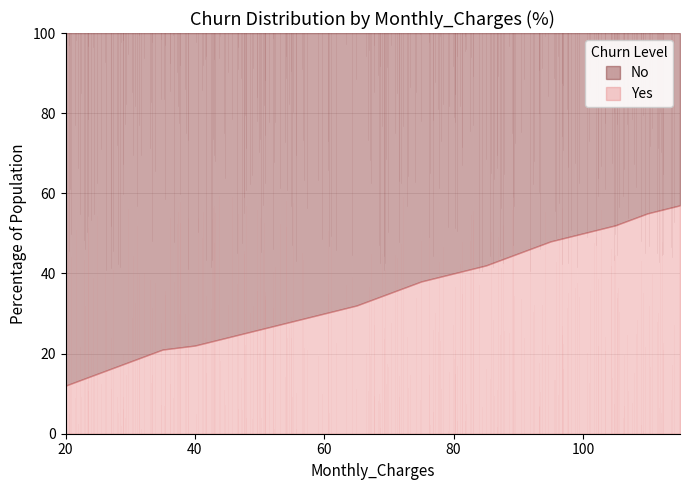

Is the value of No at 115 greater than the value of Yes at 35?

Yes